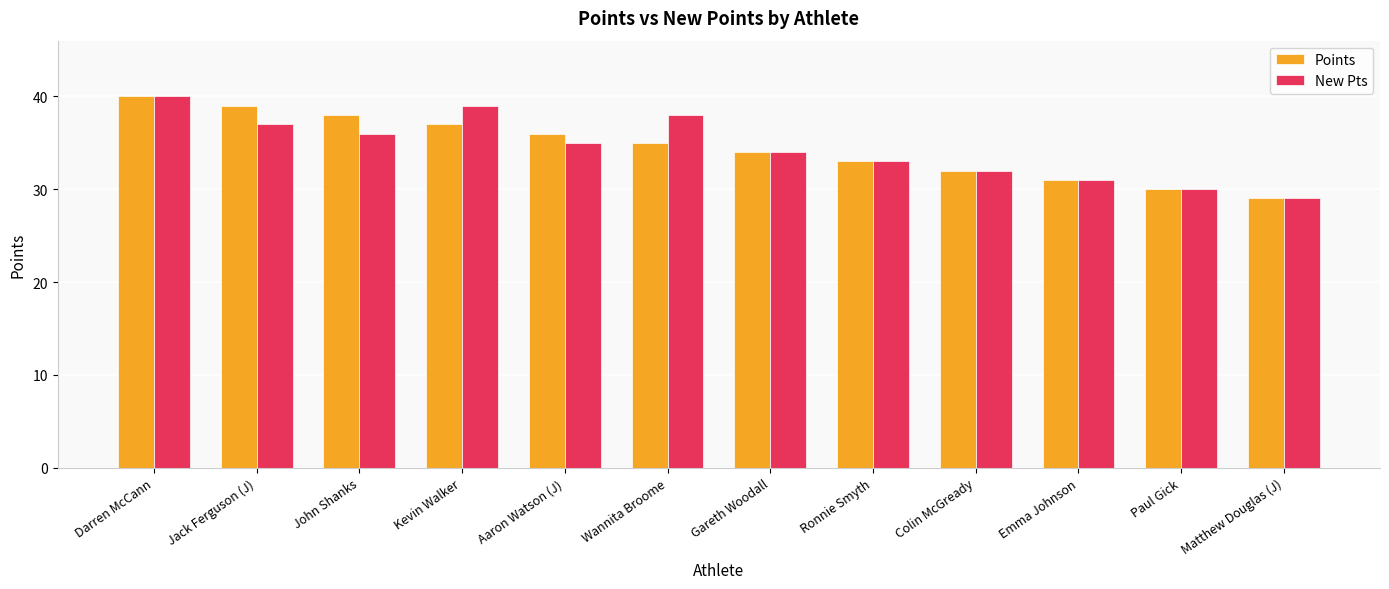

Does the chart contain any negative values?

No